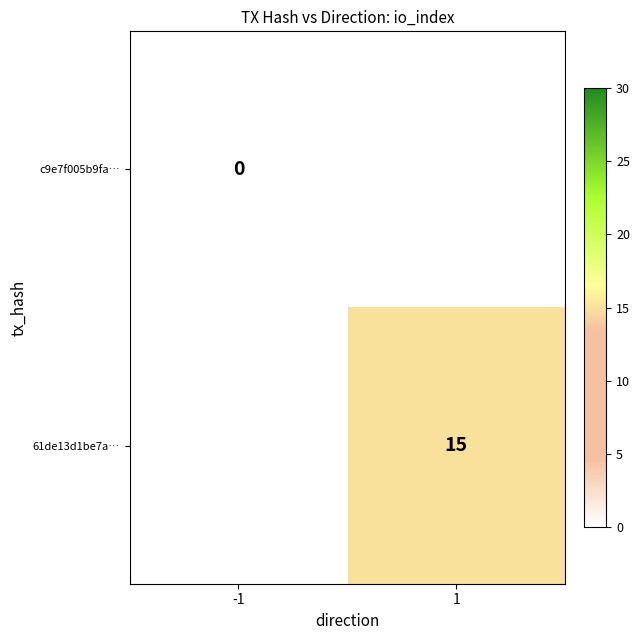

The value of 61de13d1be7a… at 1 is 27. True or false?

False